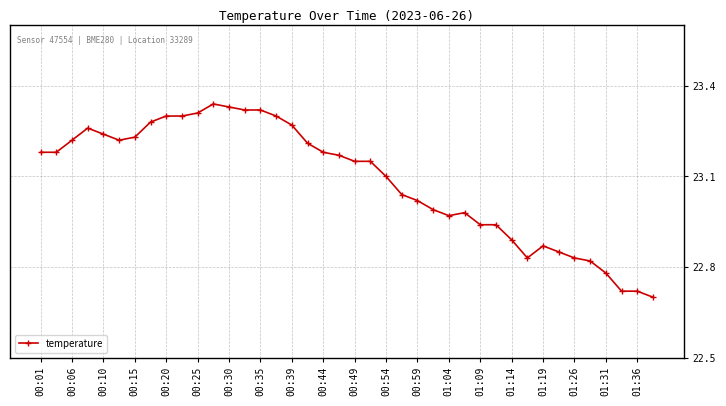

What is the difference between the second highest and minimum values?

0.6